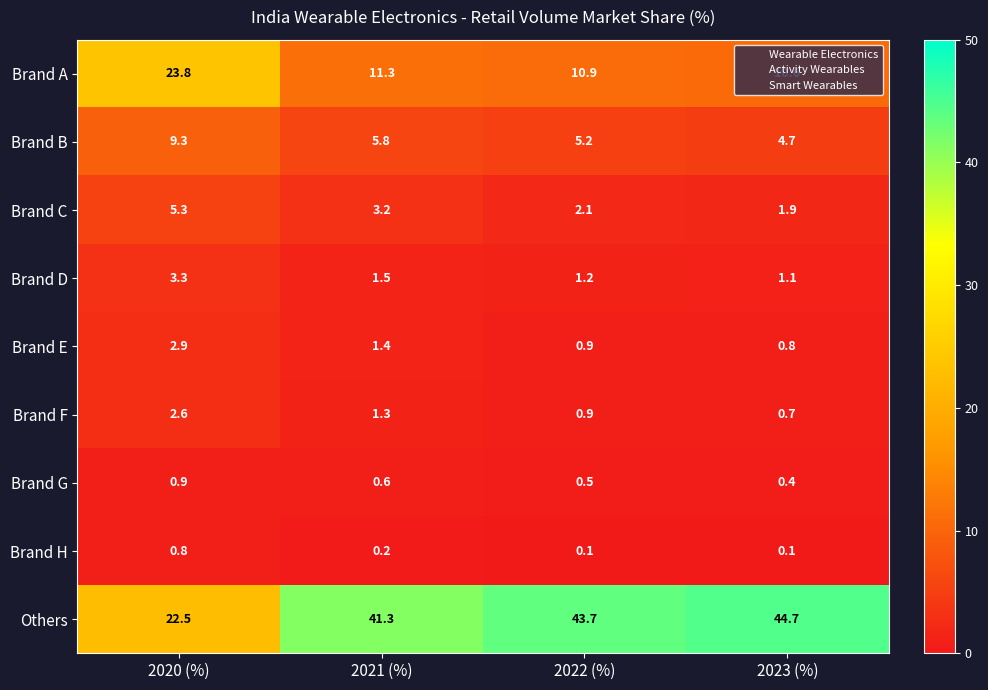

At how many categories does at least one series exceed 9?

4